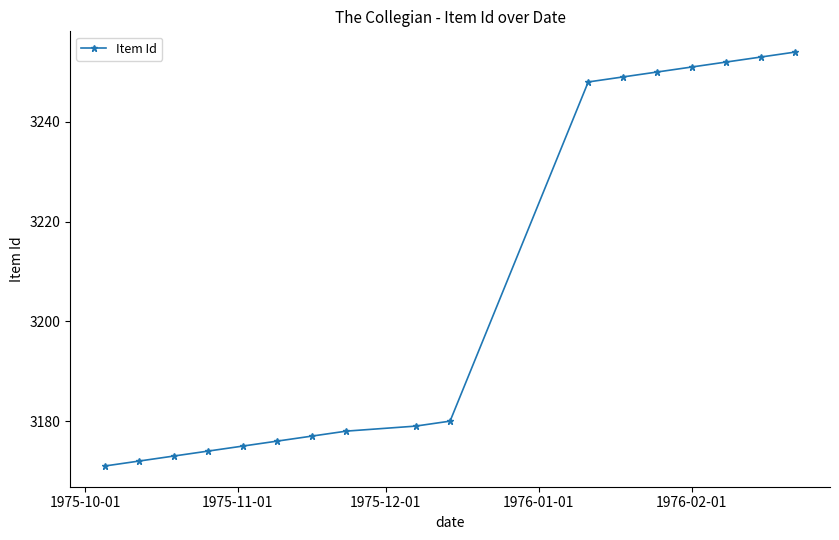

How many values are below 3179?

8